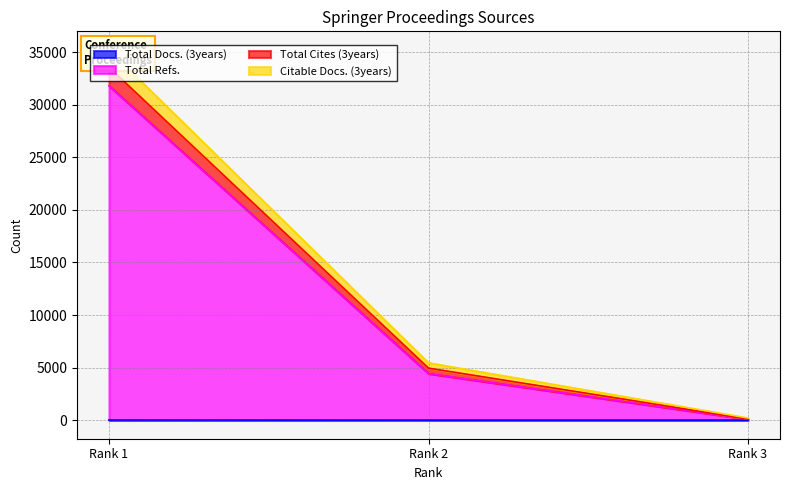

Read the Total Refs. value at Rank 1.

31791